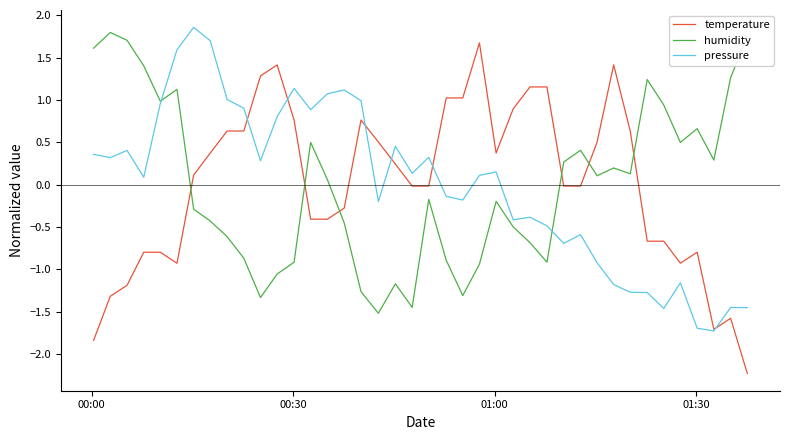

Which series has the widest spread of values?

temperature